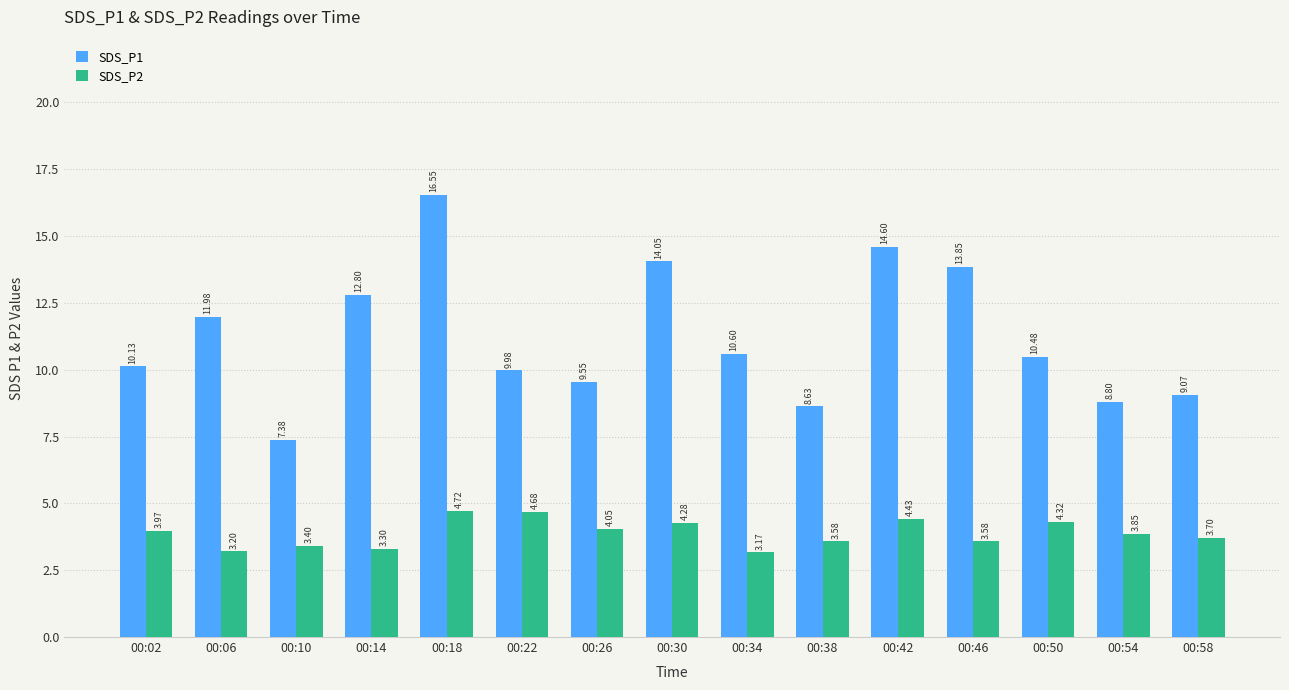

Which series has the largest total across all categories?

SDS_P1